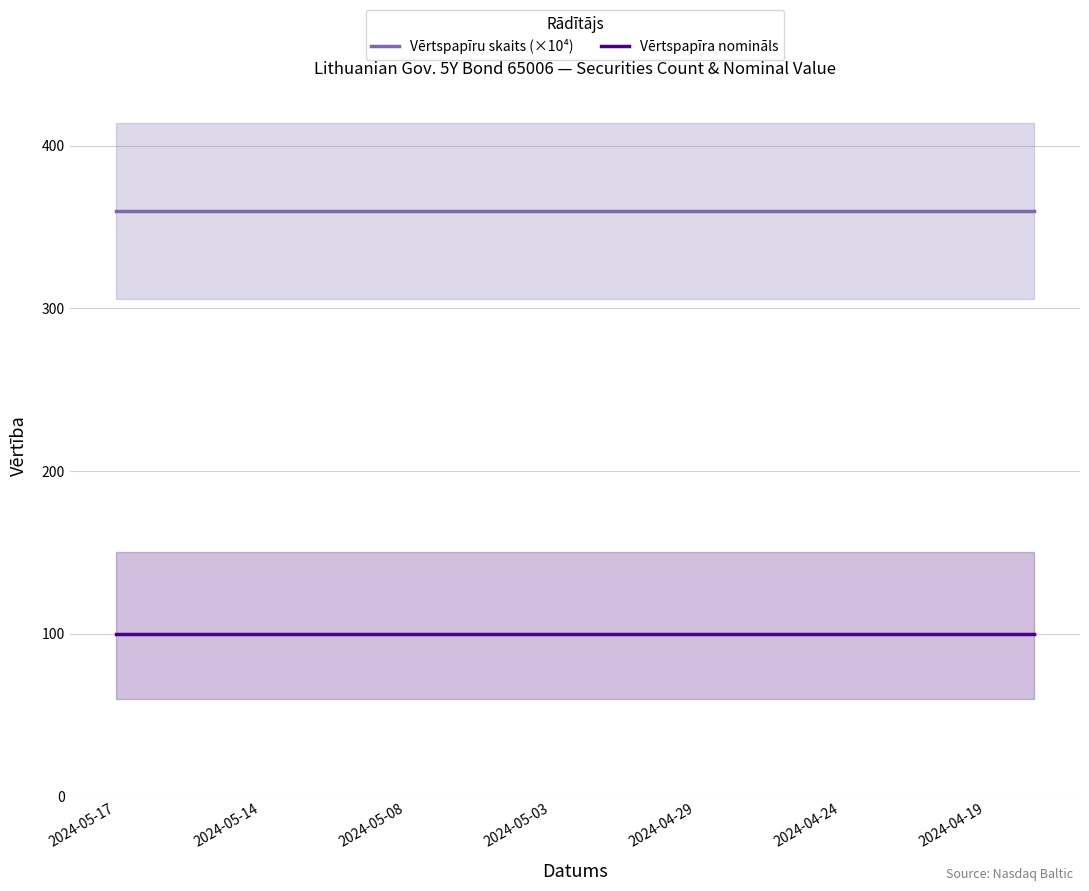

The value of Vērtspapīru skaits (×10⁴) at 2024-04-24 is 360. True or false?

True